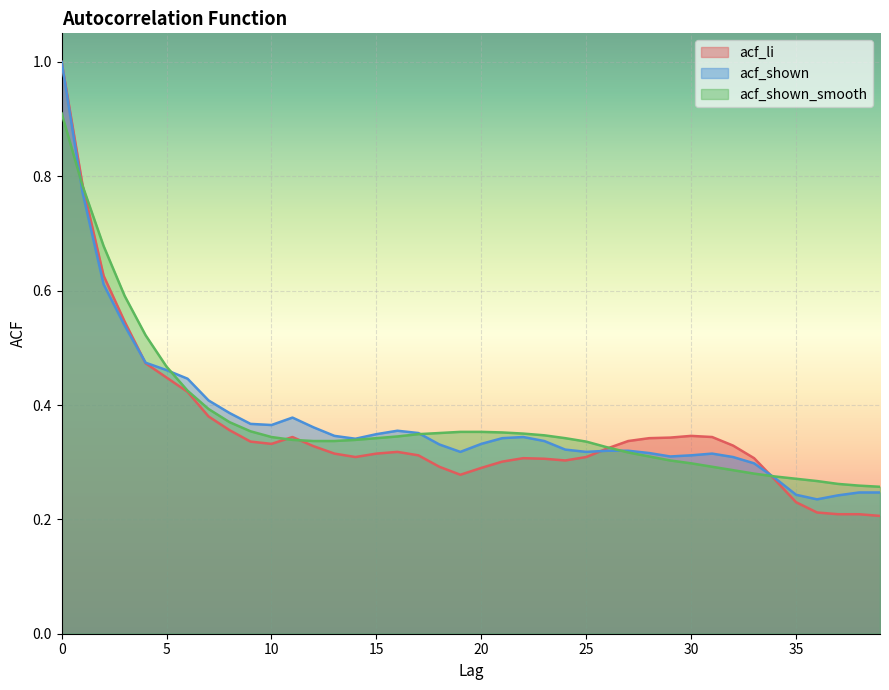

What is the smallest value displayed?

0.2